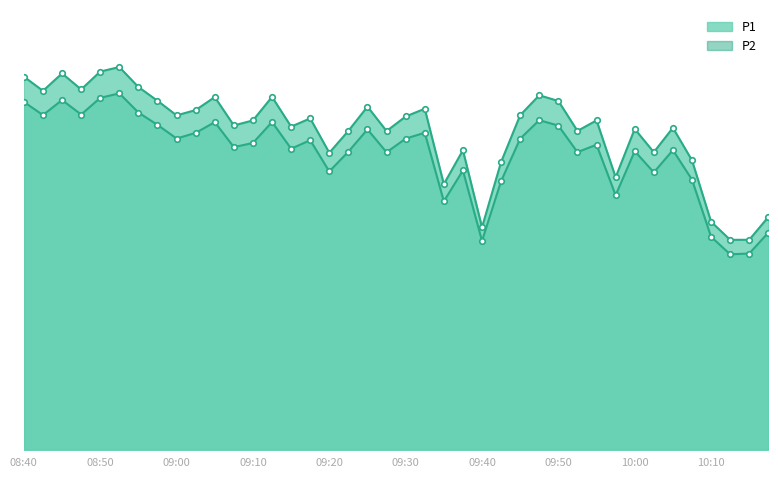

What value does the P2 series have at 10:17?

453.7